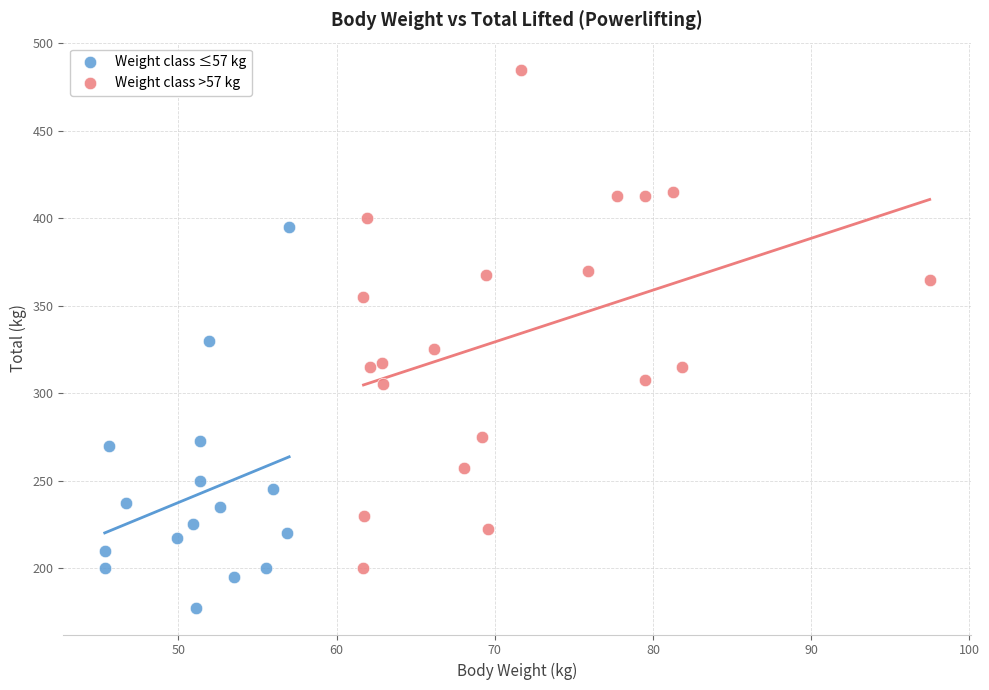

Which series has the largest Y range (max minus min)?

Weight class >57 kg